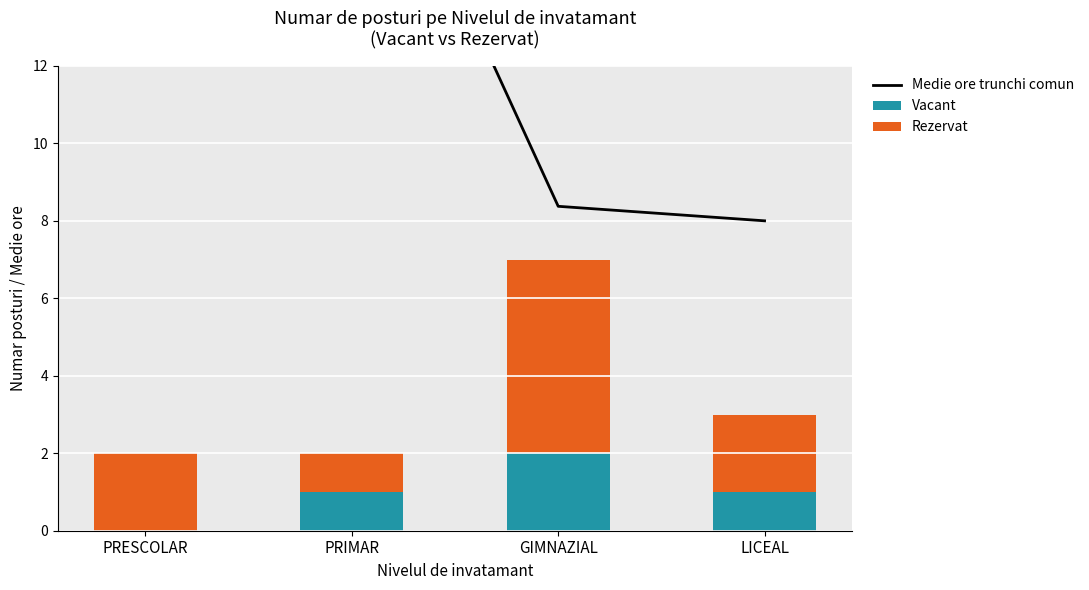

What is the spread (max minus min) of values at GIMNAZIAL?

6.4